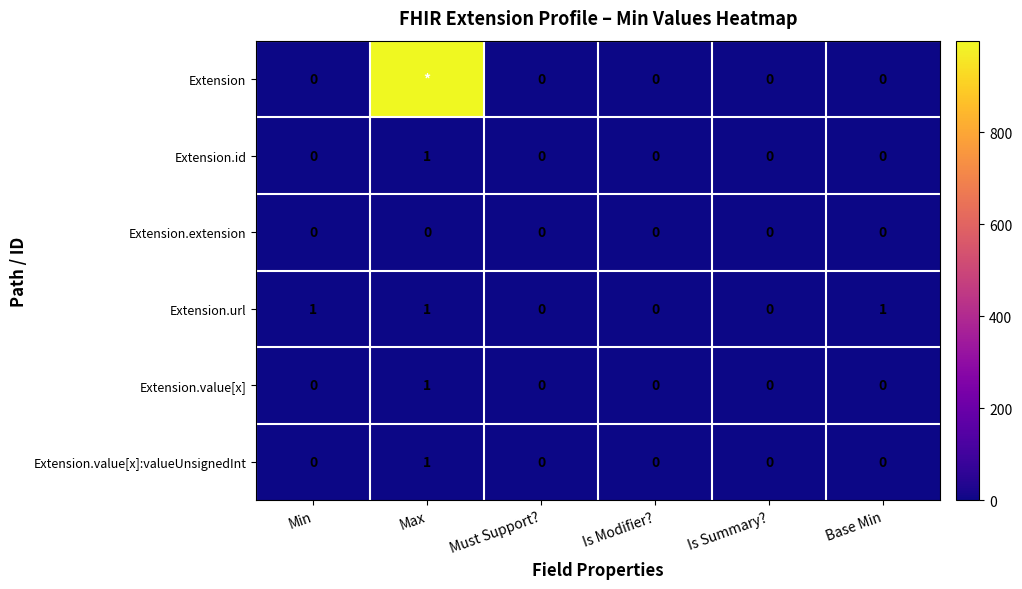

Count the Extension.value[x]:valueUnsignedInt values in the range 0 to 1.

6